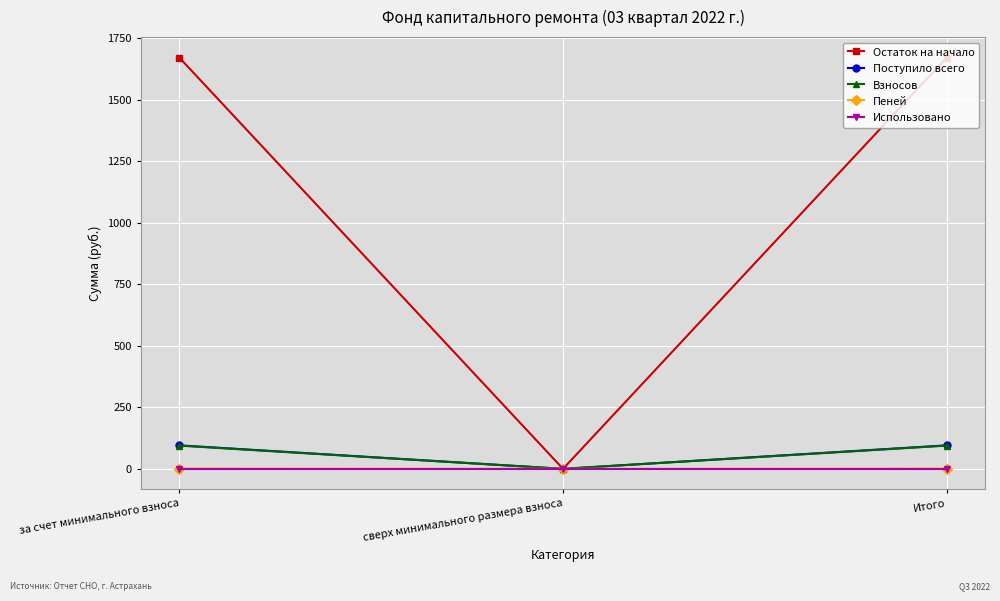

How many data points in Остаток на начало are less than 1670?

1